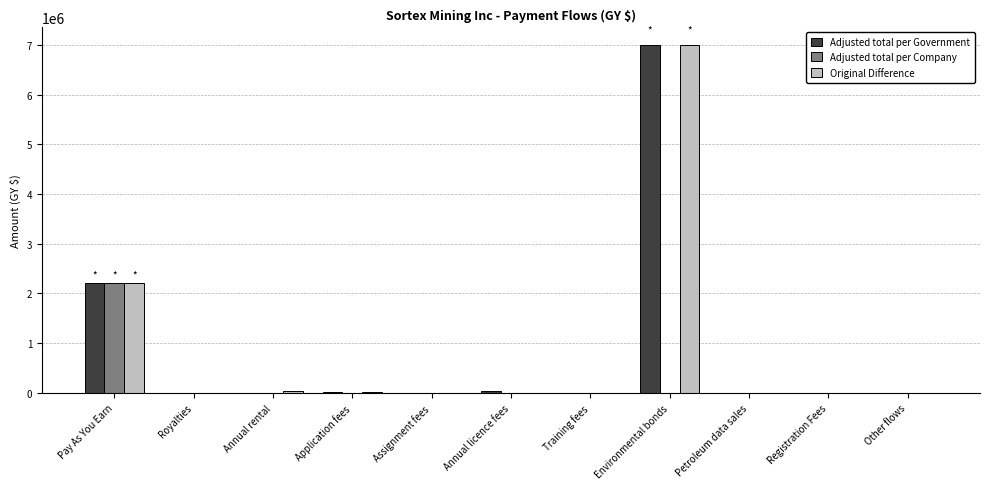

At which label is Adjusted total per Government closest to 3500000?

Pay As You Earn